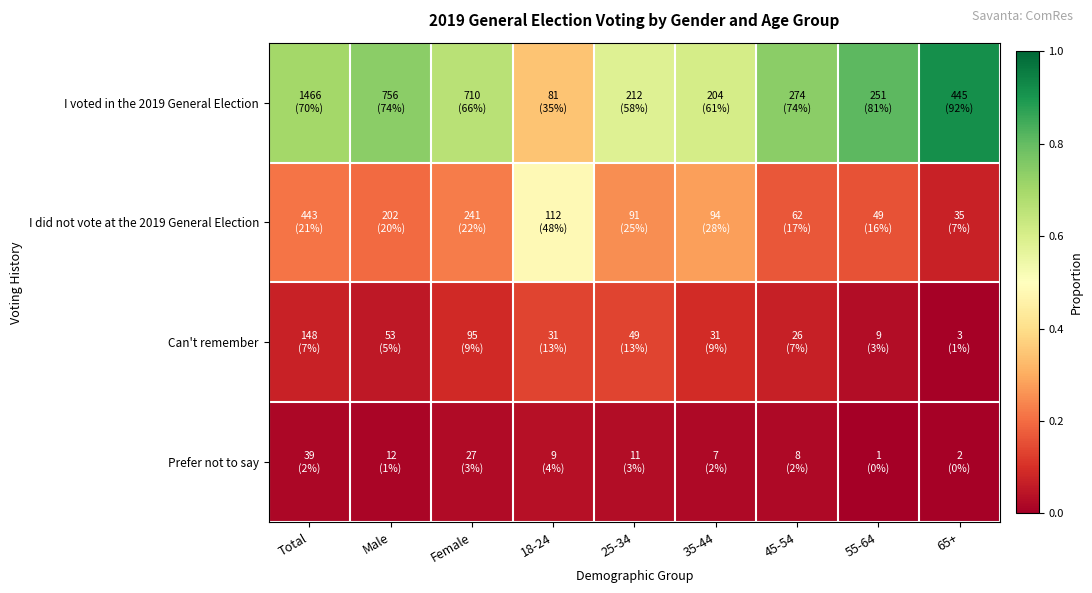

Between Male and 55-64, which is larger?

55-64